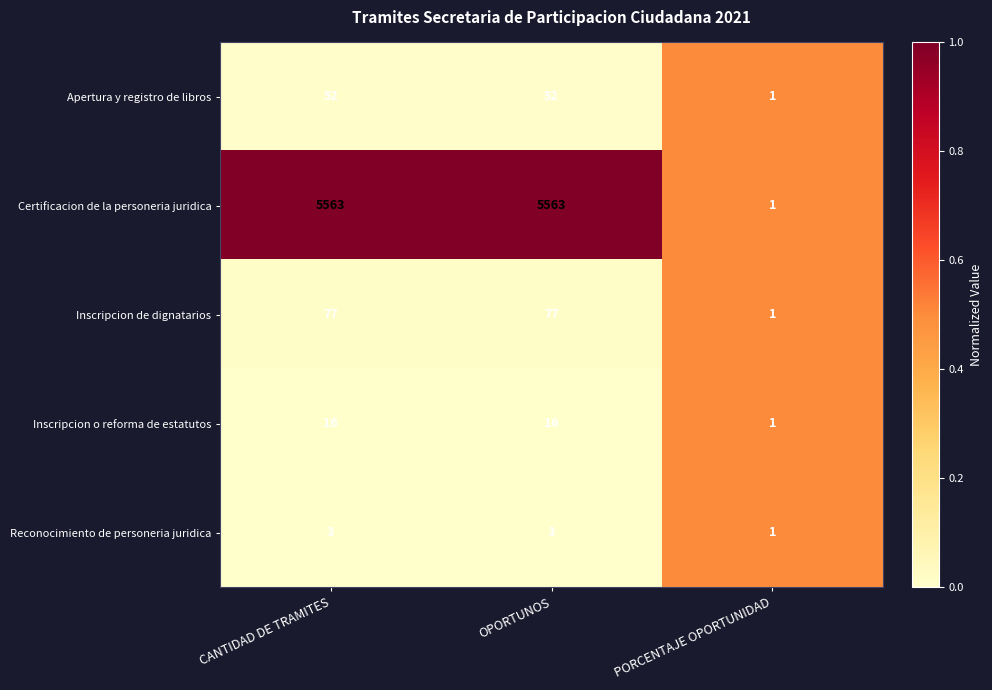

Reading left to right, list all the values displayed in this chart.

Apertura y registro de libros: 52	52	1
Certificacion de la personeria juridica: 5563	5563	1
Inscripcion de dignatarios: 77	77	1
Inscripcion o reforma de estatutos: 16	16	1
Reconocimiento de personeria juridica: 3	3	1